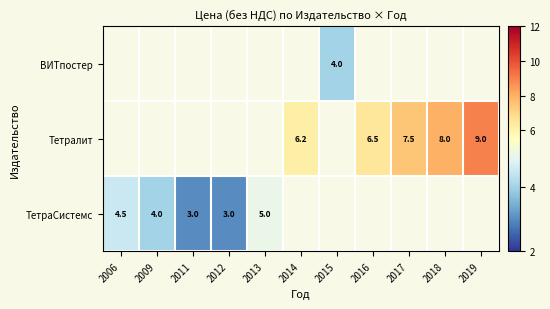

At how many categories does at least one series exceed 4?

7